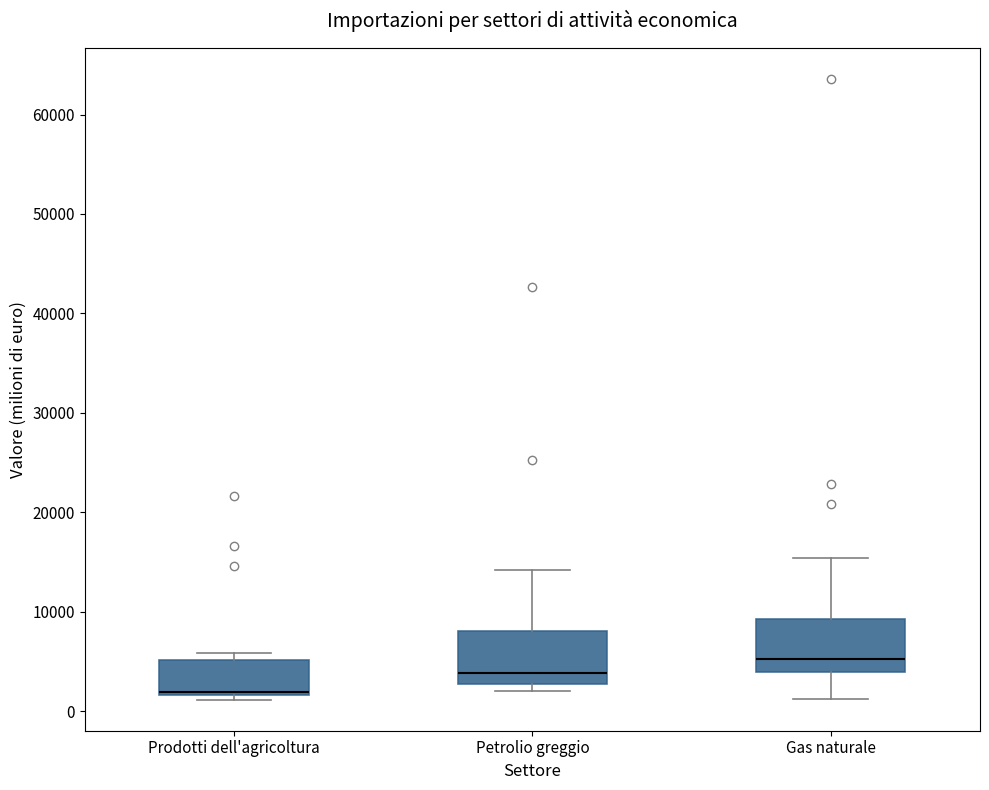

Reading left to right, read every box against the y-axis: the position of its median line, the range the box covers, and the ends of its whiskers. The values are not printed on the chart, so give them approximately, as read against the axis.

Prodotti dell'agricoltura: median 2000, box 2000 to 5000, whiskers 1000 to 6000
Petrolio greggio: median 4000, box 3000 to 8000, whiskers 2000 to 14000
Gas naturale: median 5000, box 4000 to 9000, whiskers 1000 to 15000